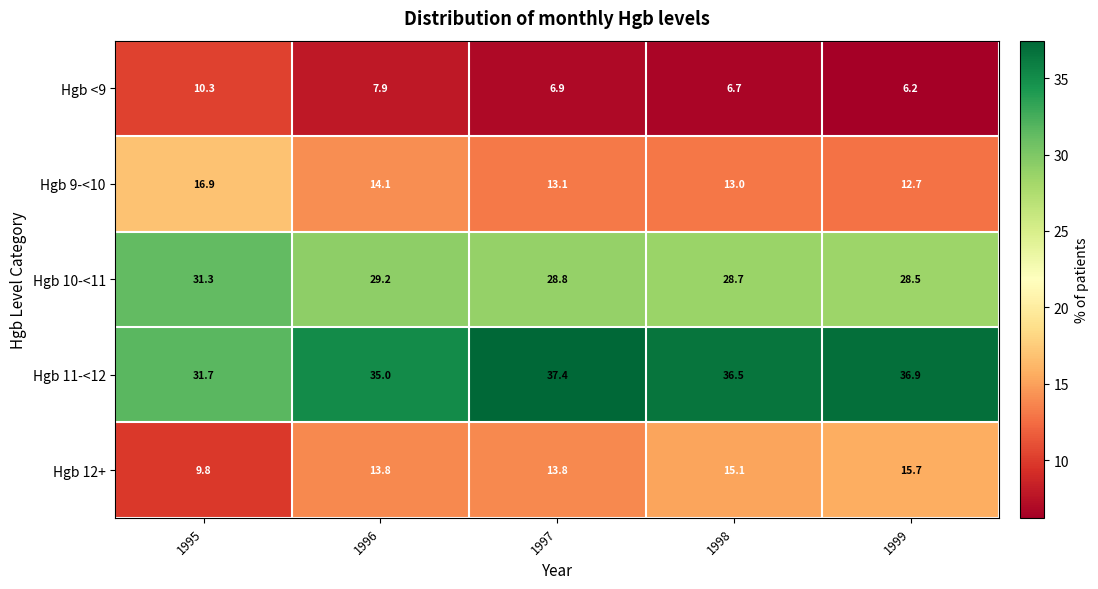

Reading right to left, transcribe all the data shown in this chart.

Hgb <9: 1999=6.2	1998=6.7	1997=6.9	1996=7.9	1995=10.3
Hgb 9-<10: 1999=12.7	1998=13.0	1997=13.1	1996=14.1	1995=16.9
Hgb 10-<11: 1999=28.5	1998=28.7	1997=28.8	1996=29.2	1995=31.3
Hgb 11-<12: 1999=36.9	1998=36.5	1997=37.4	1996=35.0	1995=31.7
Hgb 12+: 1999=15.7	1998=15.1	1997=13.8	1996=13.8	1995=9.8